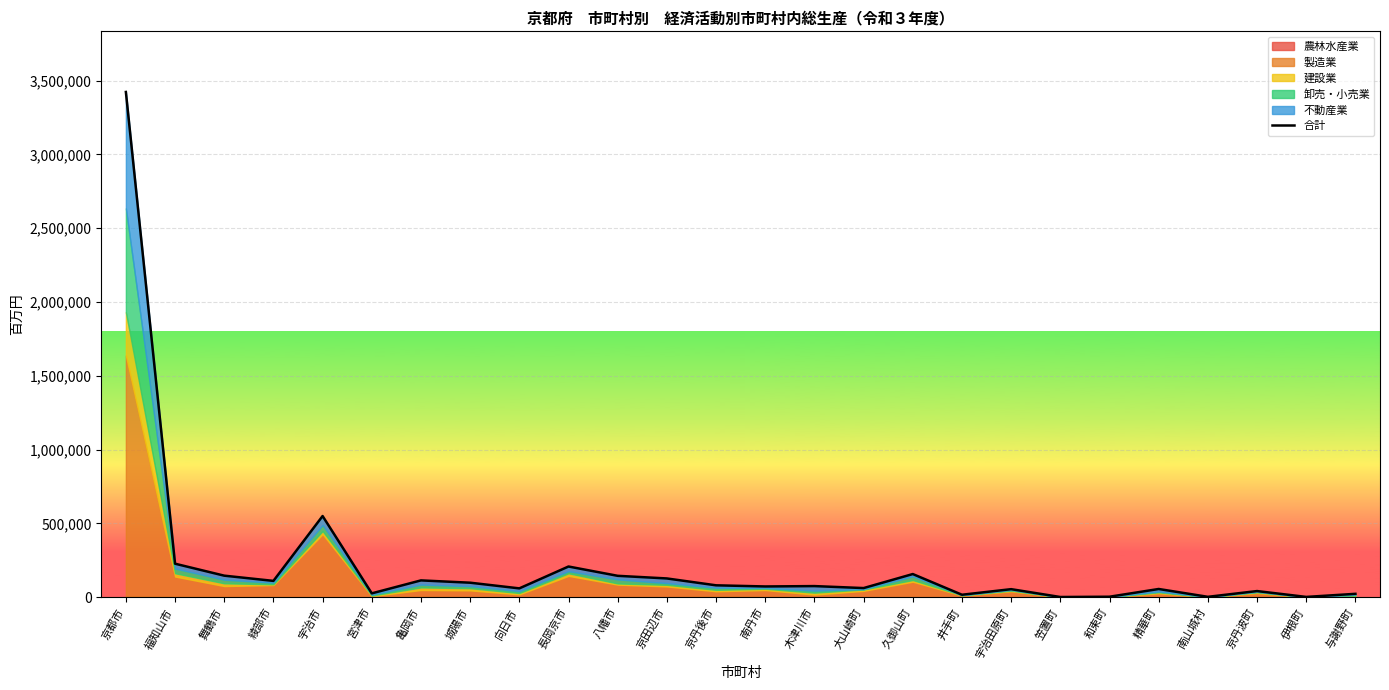

What is the change in value from 向日市 to 宇治田原町?

-5355